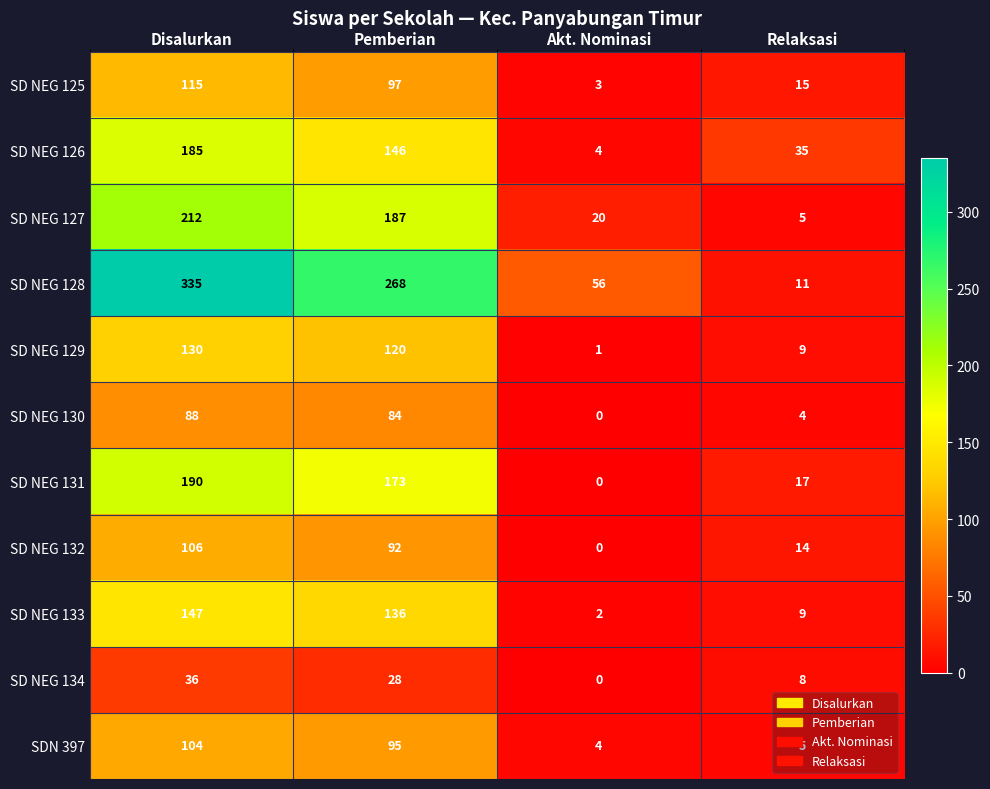

At how many categories does at least one series exceed 191?

2